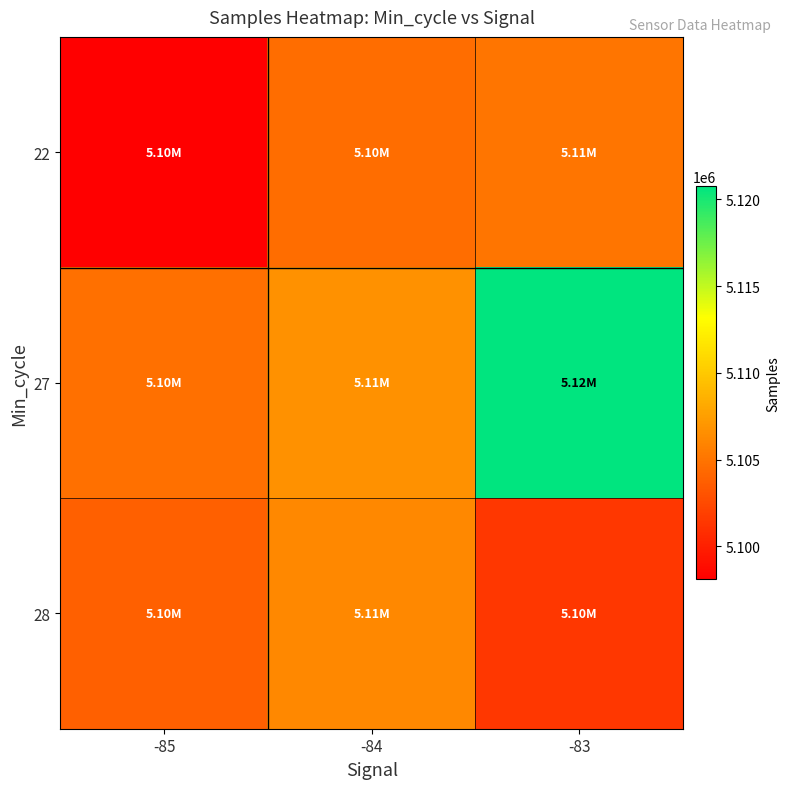

Reading left to right, extract all data points from this chart.

22: -85=5098085	-84=5104568	-83=5105054
27: -85=5104765	-84=5106749	-83=5120761
28: -85=5103836	-84=5106153	-83=5101432